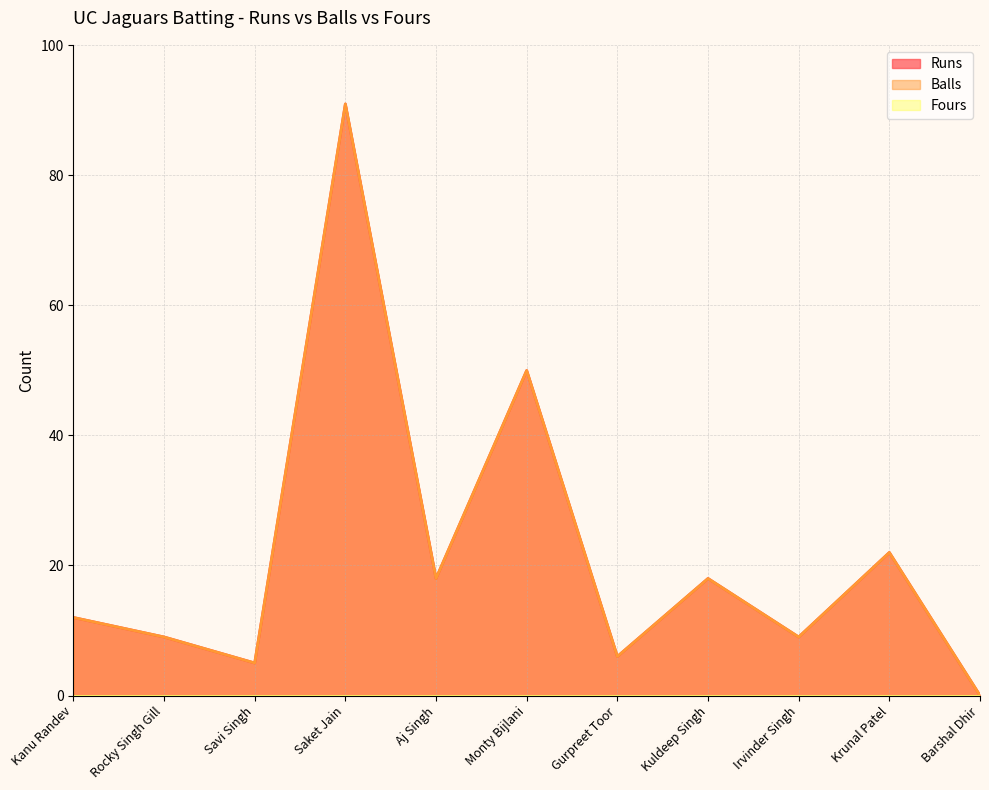

At which label does Balls first exceed 12?

Saket Jain